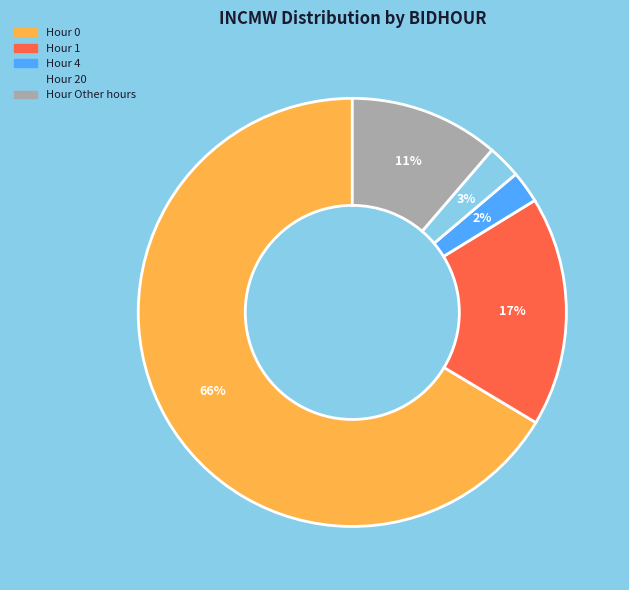

Is it true that Hour 4 is 10% of the pie?

False